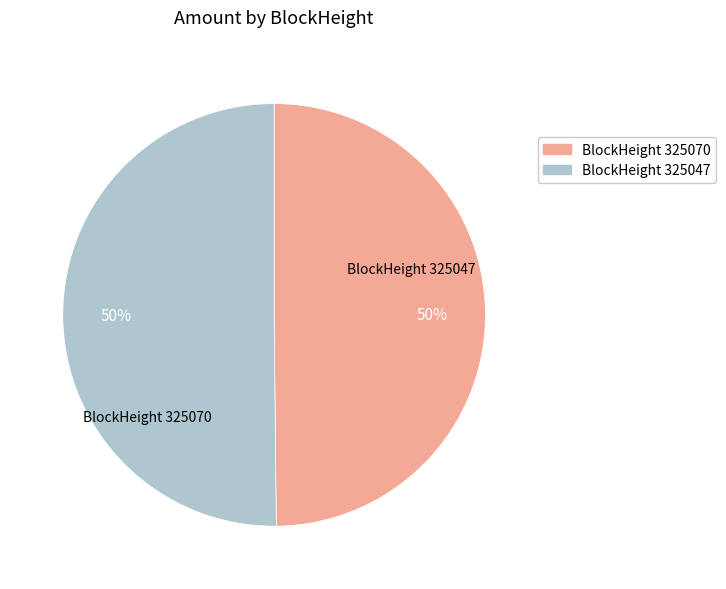

To the nearest percent, what is the average slice percentage?

50%